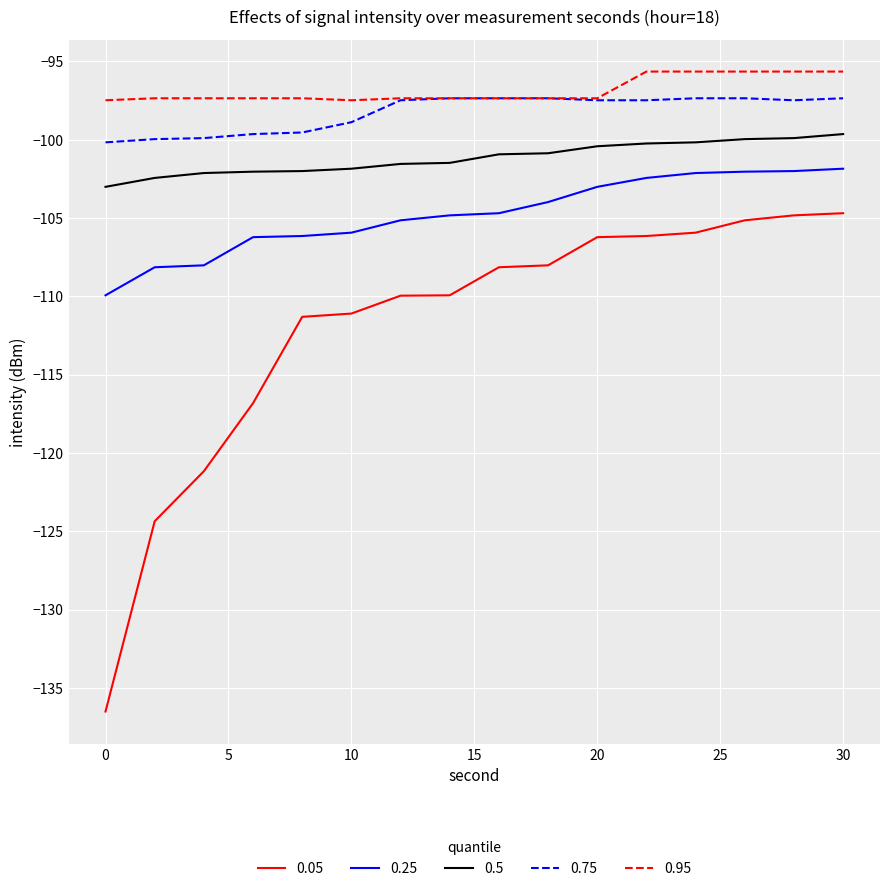

True or false: 0.75 and 0.05 intersect in this chart.

False